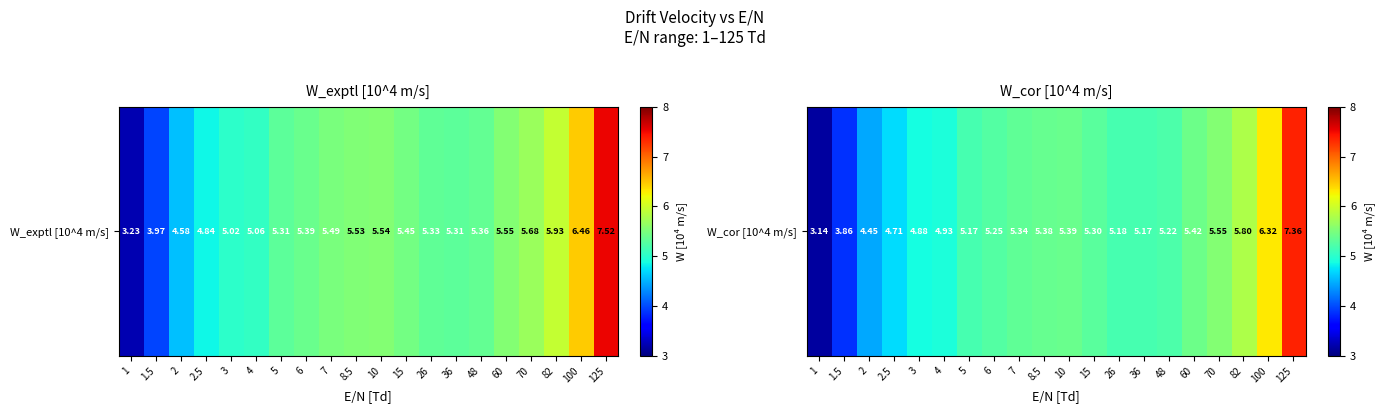

Reading left to right, transcribe all the data shown in this chart.

3.1	3.9	4.5	4.7	4.9	4.9	5.2	5.2	5.3	5.4	5.4	5.3	5.2	5.2	5.2	5.4	5.5	5.8	6.3	7.4